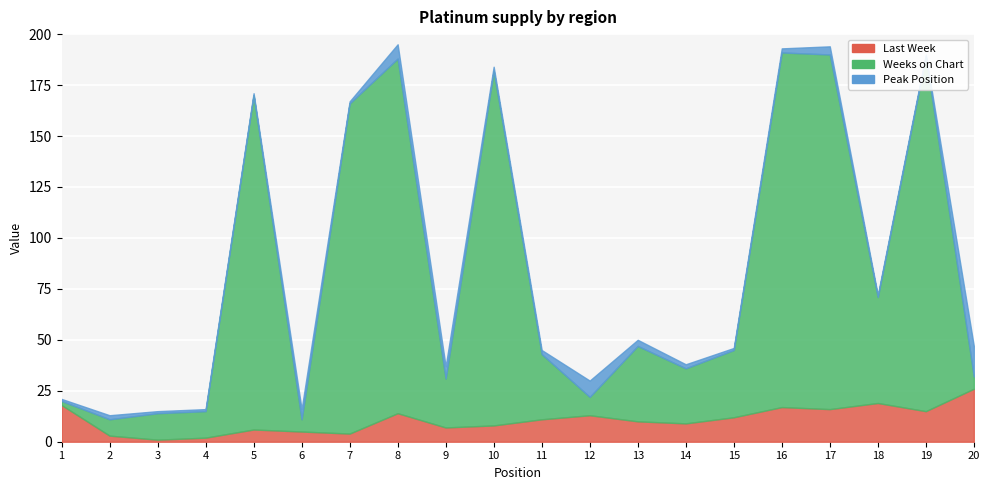

Where is the first local maximum for Last Week?

5